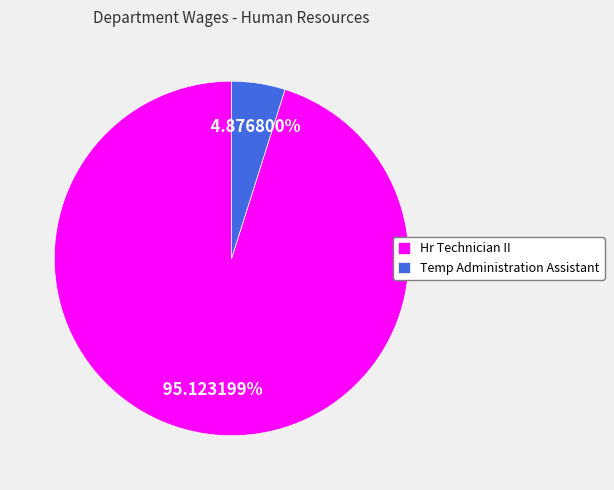

Combined, what portion of the pie is Temp Administration Assistant and Hr Technician II?

100.0%